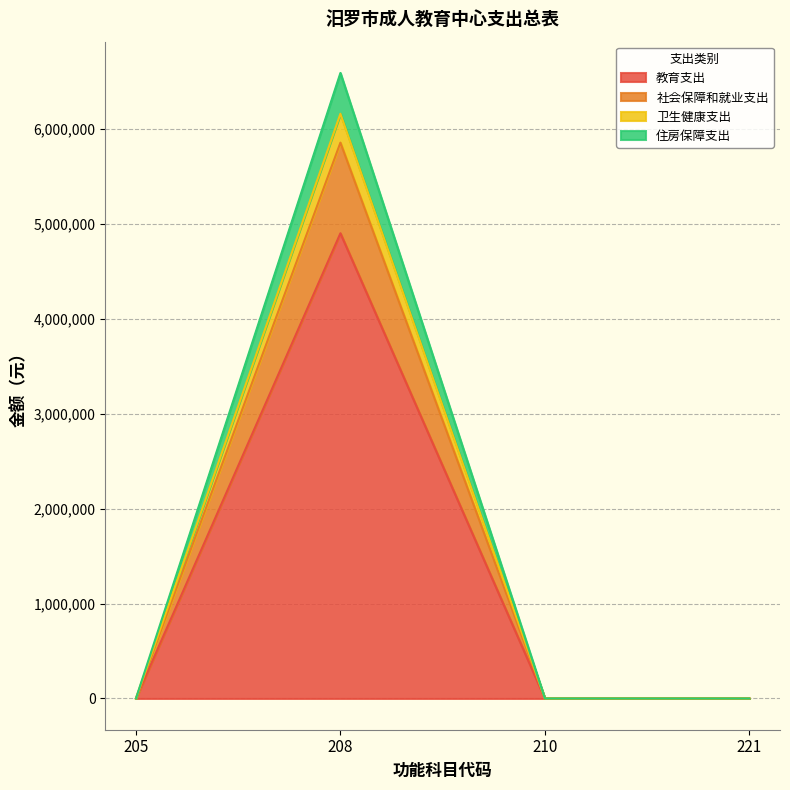

True or false: 卫生健康支出 has more than 2 points higher than both neighbors.

False